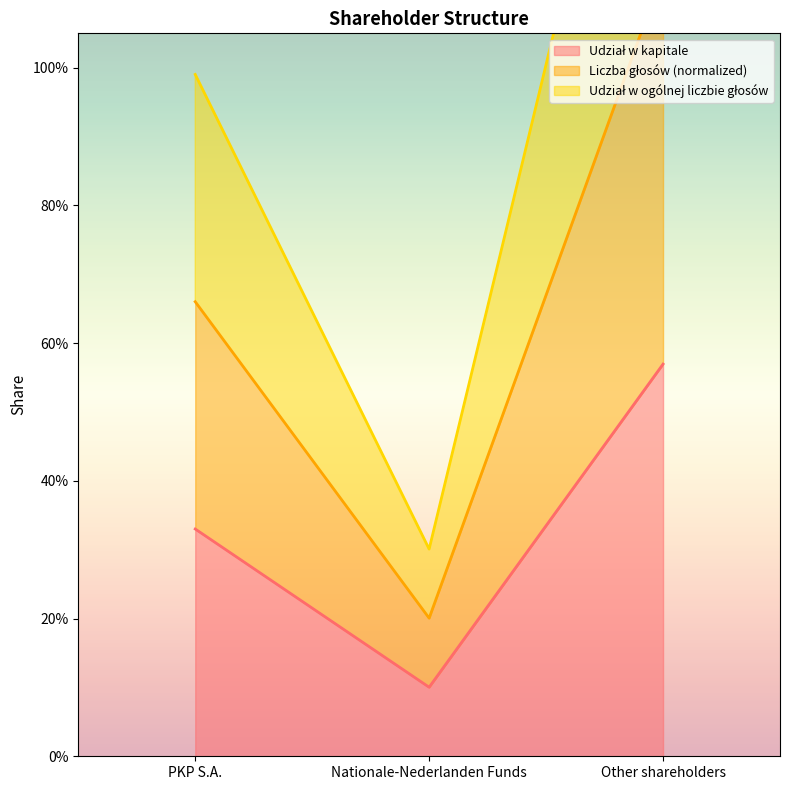

What is the difference between the highest and lowest values at Nationale-Nederlanden Funds?

0.2